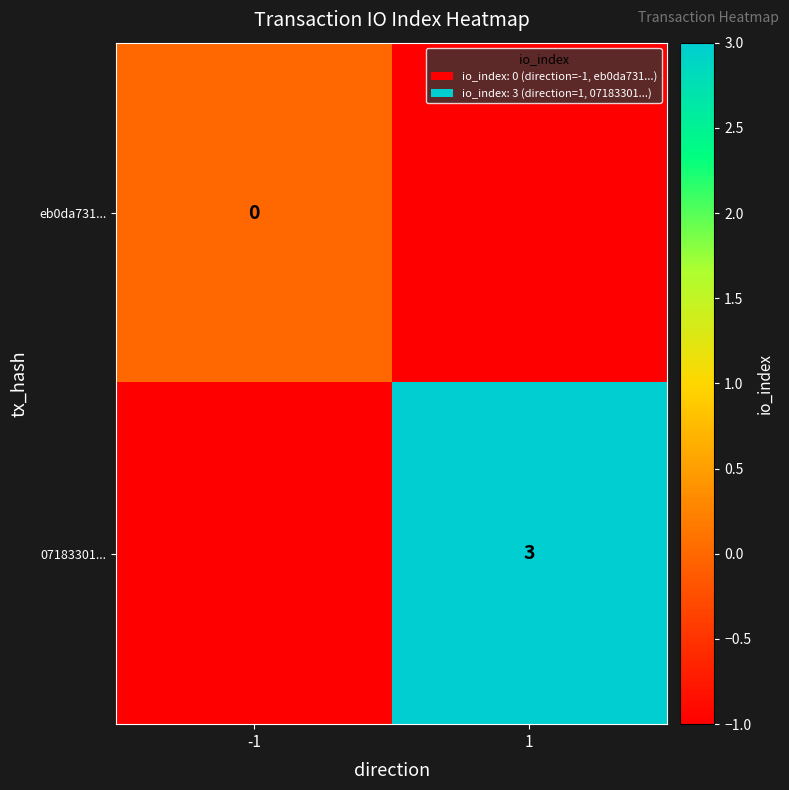

Is the value of 07183301... at 1 greater than the value of eb0da731... at -1?

Yes